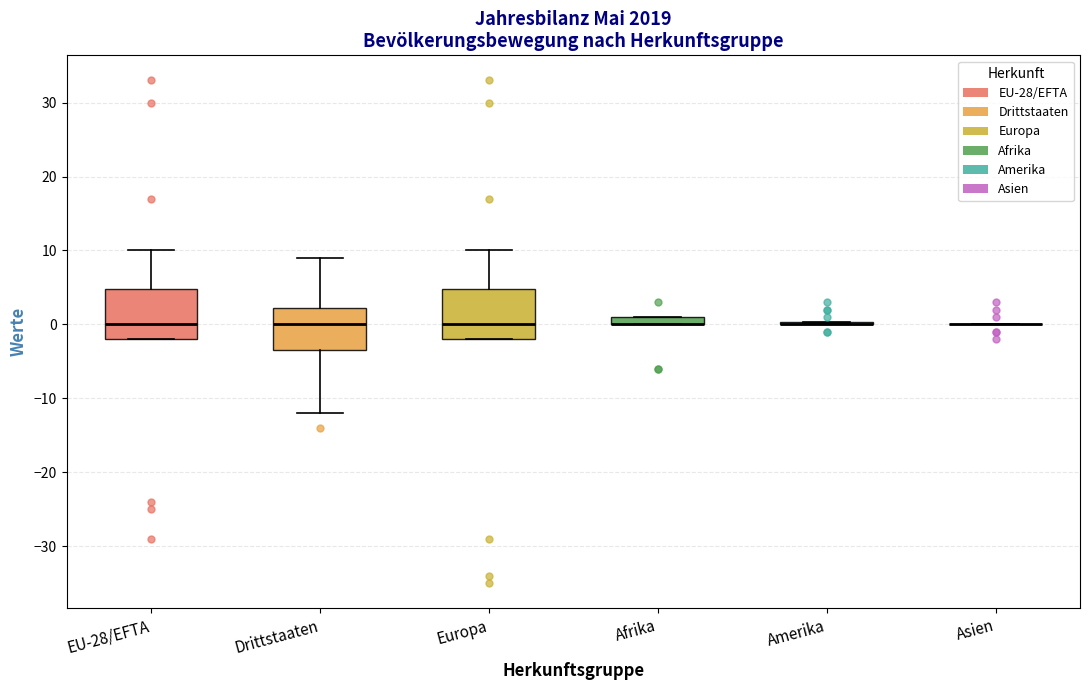

Where is the upper edge of the box for Europa on the y-axis? The values are not printed on the chart, so give them approximately, as read against the axis.

5